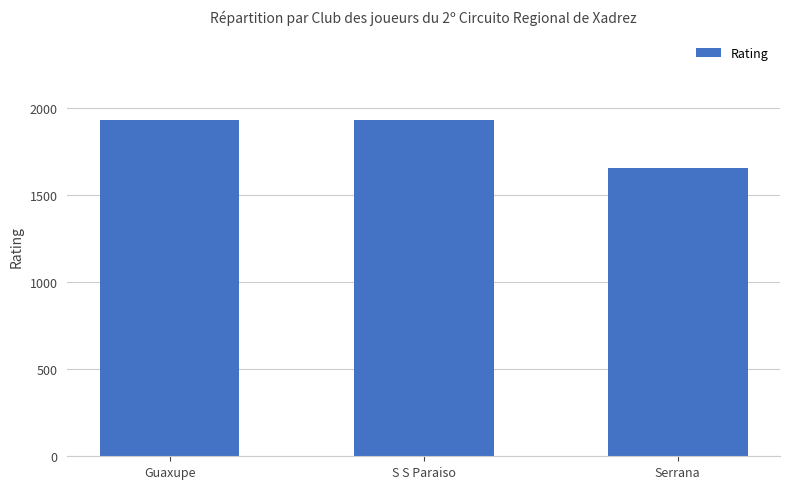

What position from the right is Serrana?

1